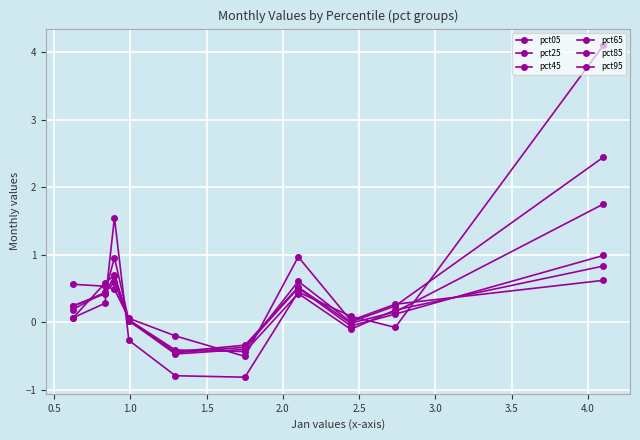

At which category does pct95 reach its first local peak?

1.5